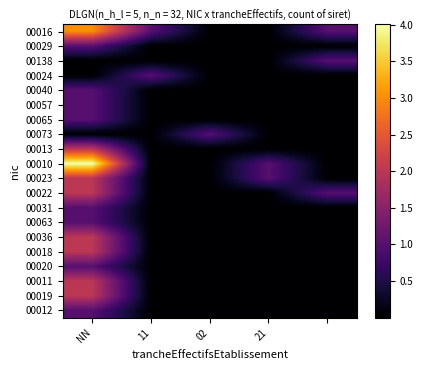

At which category is the sum across all series the highest?

NN